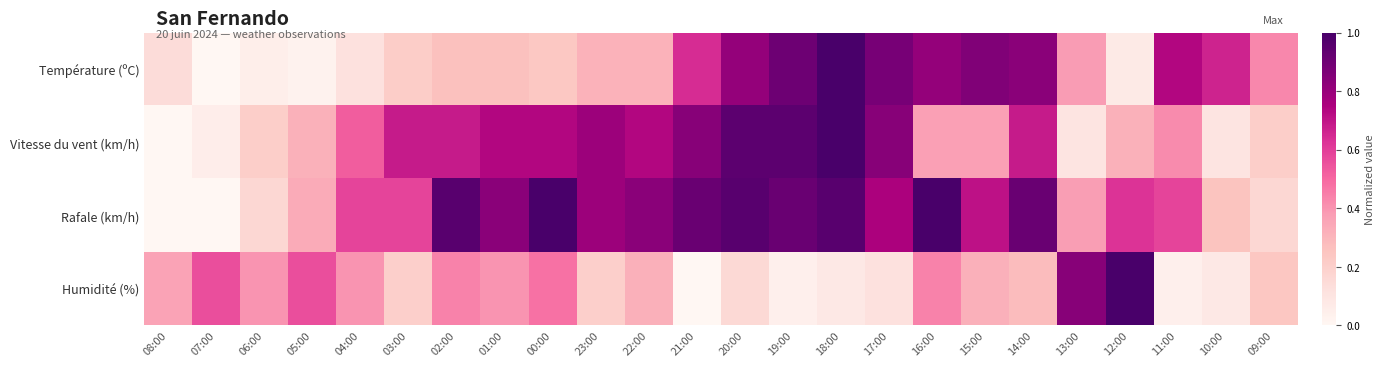

Reading left to right, transcribe all the data shown in this chart.

Température (ºC): 08:00=0.1	07:00=0.0	06:00=0.0	05:00=0.0	04:00=0.1	03:00=0.2	02:00=0.3	01:00=0.3	00:00=0.2	23:00=0.3	22:00=0.3	21:00=0.6	20:00=0.8	19:00=0.9	18:00=1.0	17:00=0.9	16:00=0.8	15:00=0.9	14:00=0.8	13:00=0.4	12:00=0.1	11:00=0.7	10:00=0.7	09:00=0.4
Vitesse du vent (km/h): 08:00=0.0	07:00=0.1	06:00=0.2	05:00=0.3	04:00=0.5	03:00=0.7	02:00=0.7	01:00=0.7	00:00=0.7	23:00=0.8	22:00=0.7	21:00=0.8	20:00=0.9	19:00=0.9	18:00=1.0	17:00=0.8	16:00=0.4	15:00=0.4	14:00=0.7	13:00=0.1	12:00=0.3	11:00=0.4	10:00=0.1	09:00=0.2
Rafale (km/h): 08:00=0.0	07:00=0.0	06:00=0.2	05:00=0.3	04:00=0.6	03:00=0.6	02:00=1.0	01:00=0.8	00:00=1.0	23:00=0.8	22:00=0.8	21:00=0.9	20:00=1.0	19:00=0.9	18:00=1.0	17:00=0.8	16:00=1.0	15:00=0.7	14:00=0.9	13:00=0.4	12:00=0.6	11:00=0.6	10:00=0.2	09:00=0.2
Humidité (%): 08:00=0.4	07:00=0.6	06:00=0.4	05:00=0.6	04:00=0.4	03:00=0.2	02:00=0.4	01:00=0.4	00:00=0.5	23:00=0.2	22:00=0.3	21:00=0.0	20:00=0.2	19:00=0.0	18:00=0.1	17:00=0.1	16:00=0.4	15:00=0.3	14:00=0.3	13:00=0.8	12:00=1.0	11:00=0.0	10:00=0.1	09:00=0.2